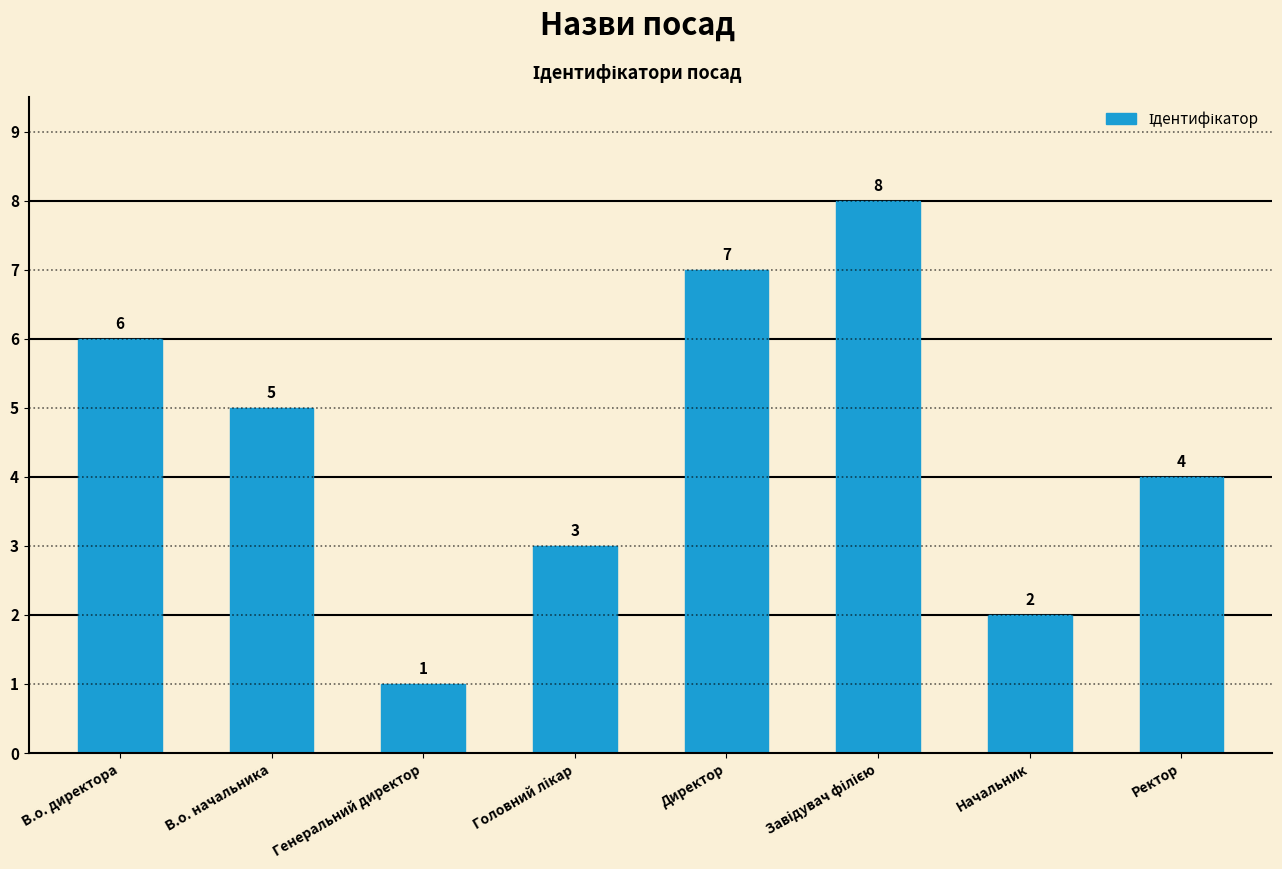

How many values are between 3 and 7?

5